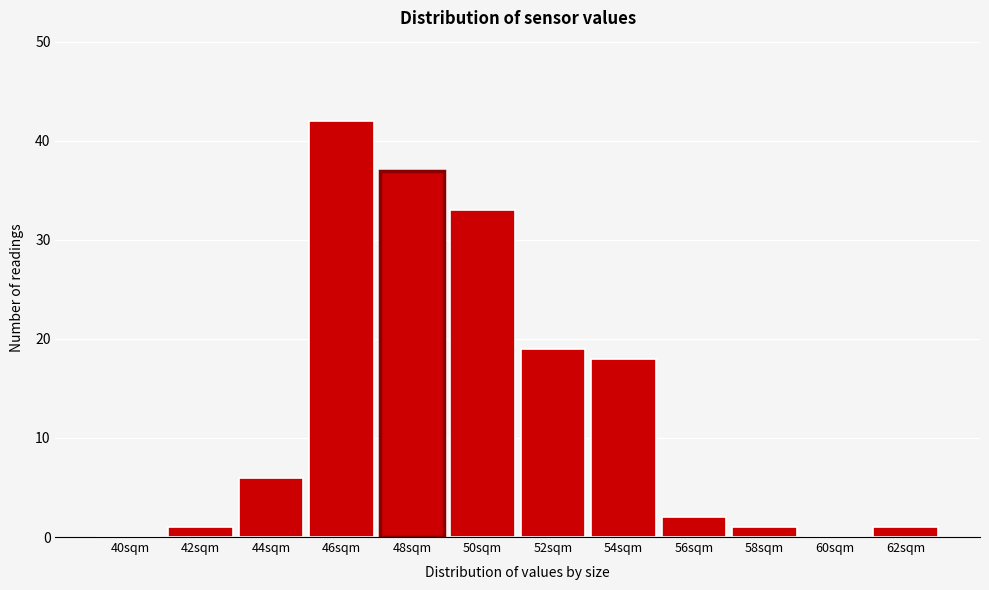

Reading right to left, extract all data points from this chart.

62sqm=1	60sqm=0	58sqm=1	56sqm=2	54sqm=18	52sqm=19	50sqm=33	48sqm=37	46sqm=42	44sqm=6	42sqm=1	40sqm=0